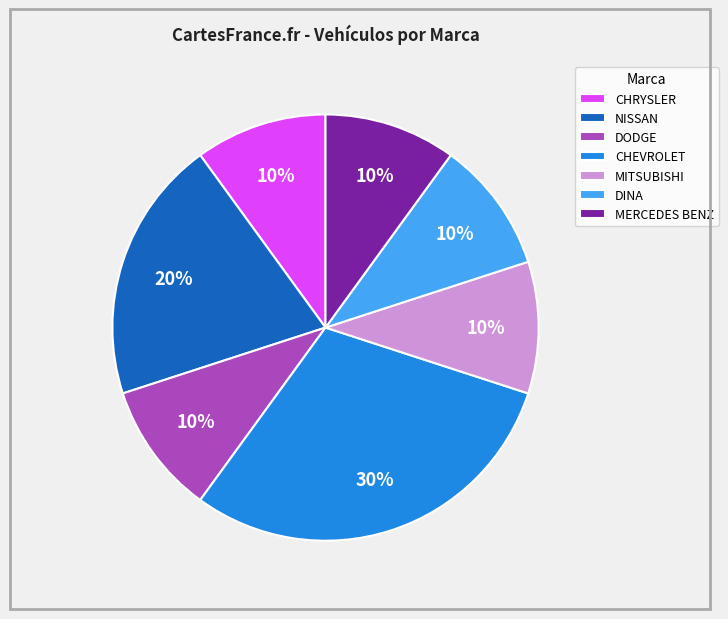

What percentage is the MERCEDES BENZ slice, to the nearest percent?

10%